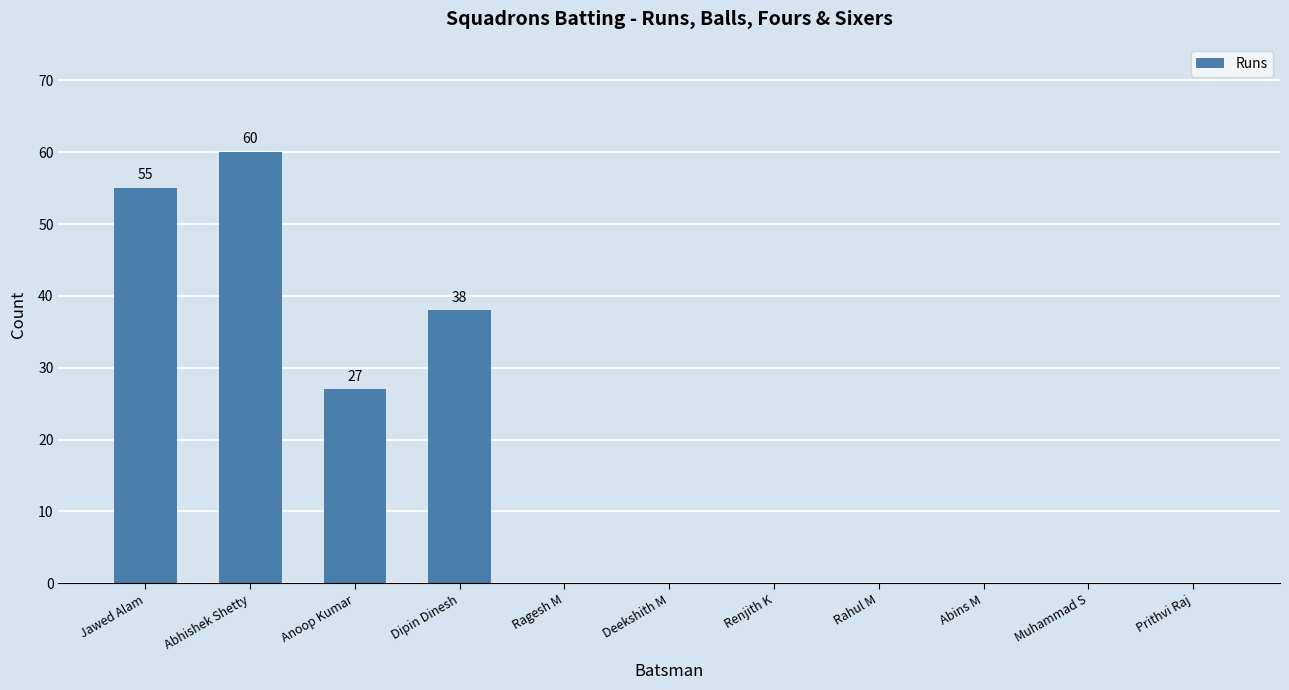

Reading left to right, transcribe all the data shown in this chart.

55	60	27	38	0	0	0	0	0	0	0